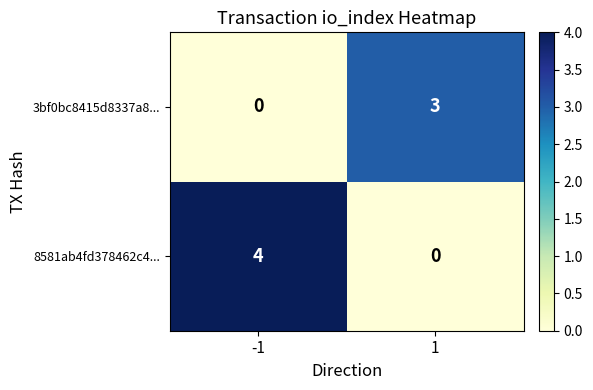

What is the approximate value of 3bf0bc8415d8337a8... at 1?

3